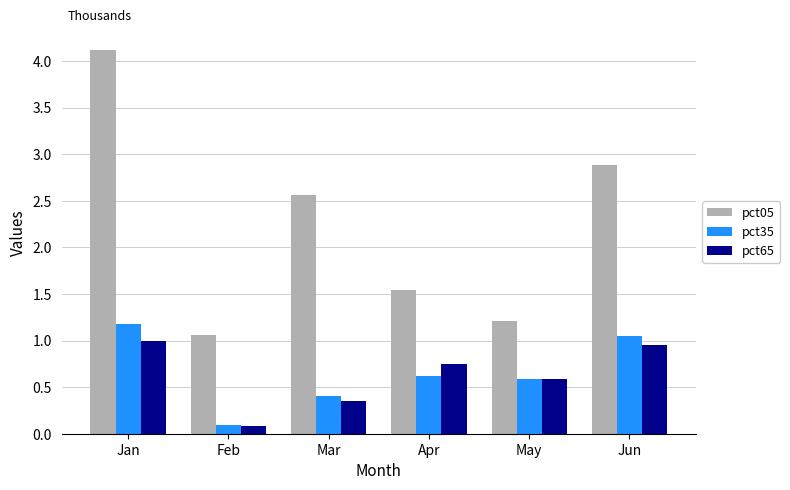

Does the chart contain any negative values?

No